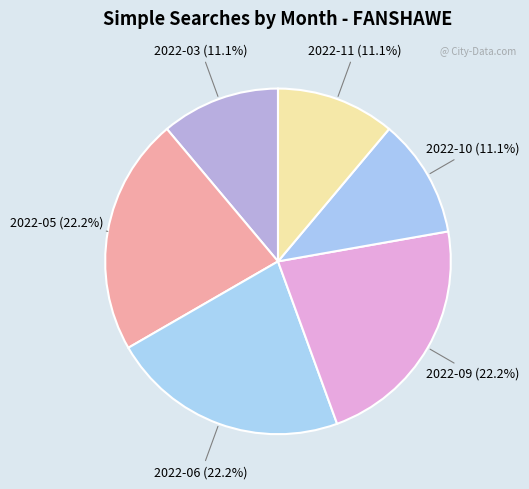

How many segments does this pie chart have?

6